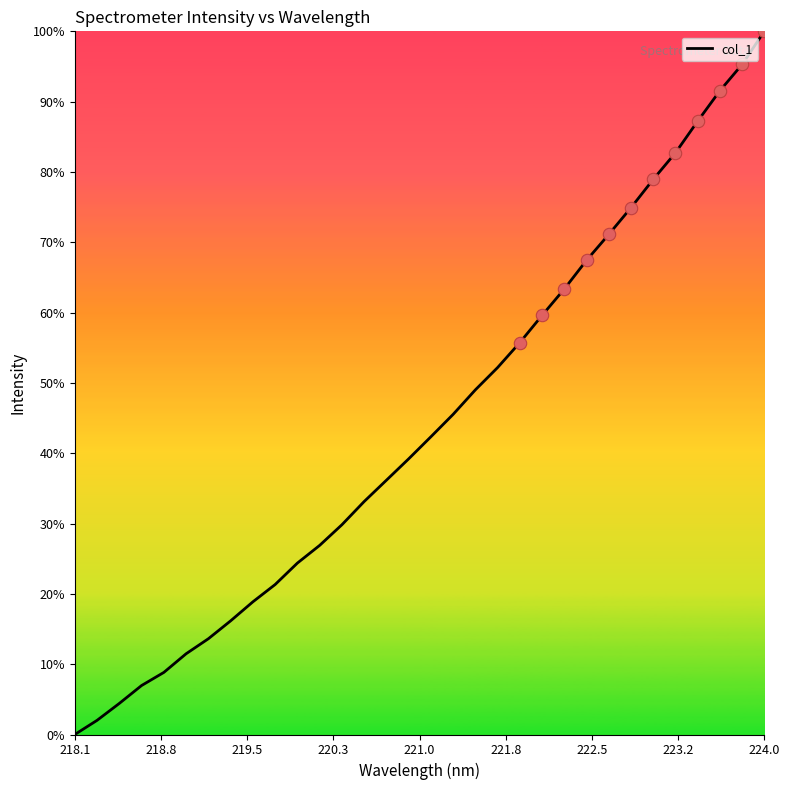

What is the difference between the maximum and minimum values?

100.0